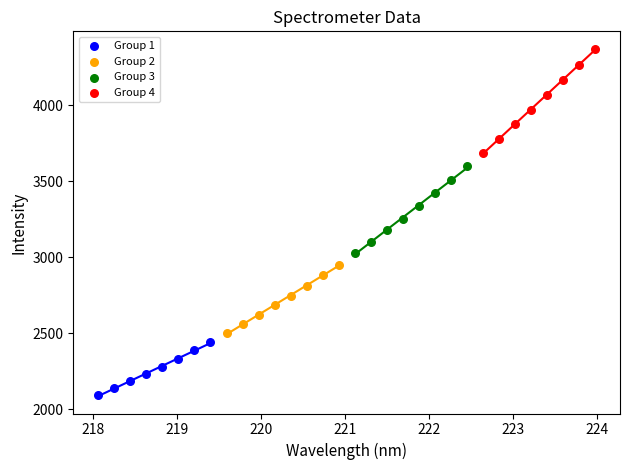

Which series has the largest Y range (max minus min)?

Group 4